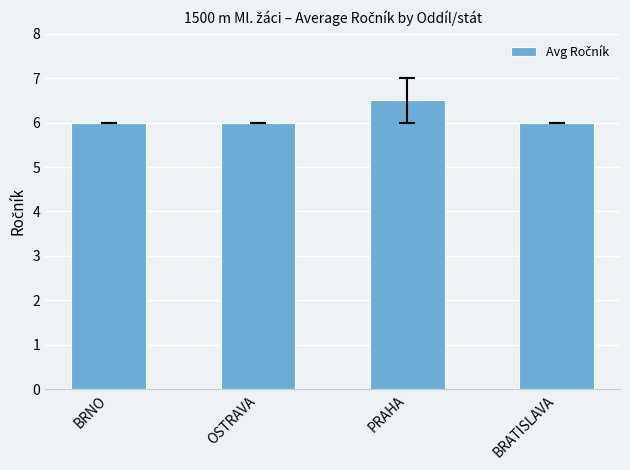

What is the sum of all values?

24.5